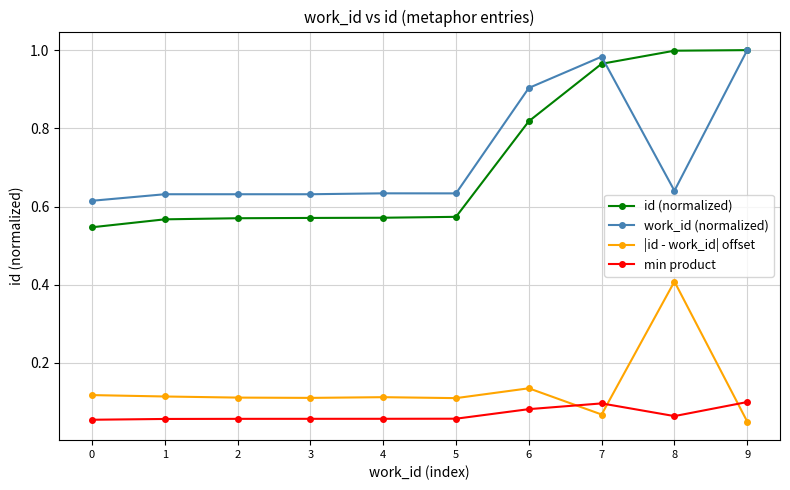

At 5, list the series in order from smallest to largest.

min product, |id - work_id| offset, id (normalized), work_id (normalized)